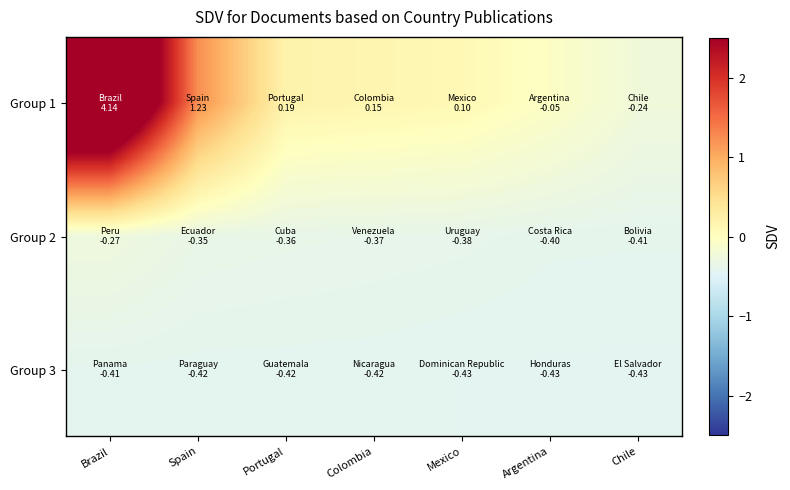

Between Colombia and Argentina, which series saw the biggest shift?

Group 1